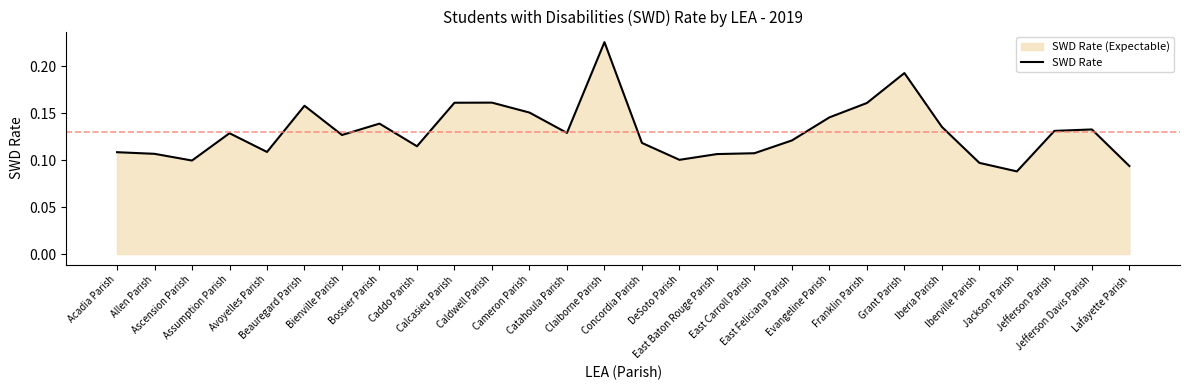

List the labels in order of value, largest first.

Claiborne Parish, Grant Parish, Caldwell Parish, Calcasieu Parish, Franklin Parish, Beauregard Parish, Cameron Parish, Evangeline Parish, Bossier Parish, Iberia Parish, Jefferson Davis Parish, Jefferson Parish, Catahoula Parish, Assumption Parish, Bienville Parish, East Feliciana Parish, Concordia Parish, Caddo Parish, Avoyelles Parish, Acadia Parish, East Carroll Parish, Allen Parish, East Baton Rouge Parish, DeSoto Parish, Ascension Parish, Iberville Parish, Lafayette Parish, Jackson Parish